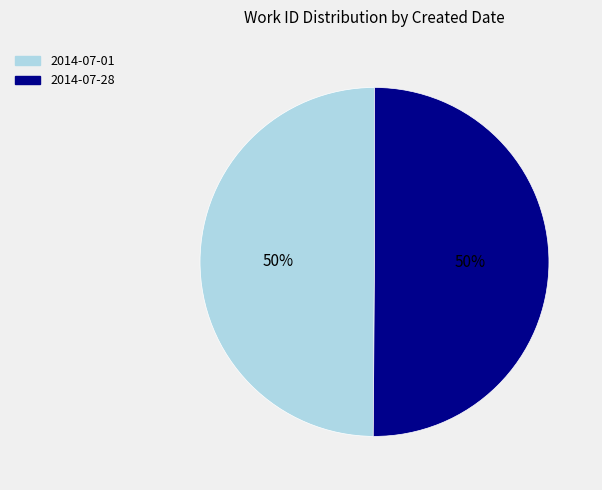

To the nearest percent, what percentage of the pie is 2014-07-01?

50%